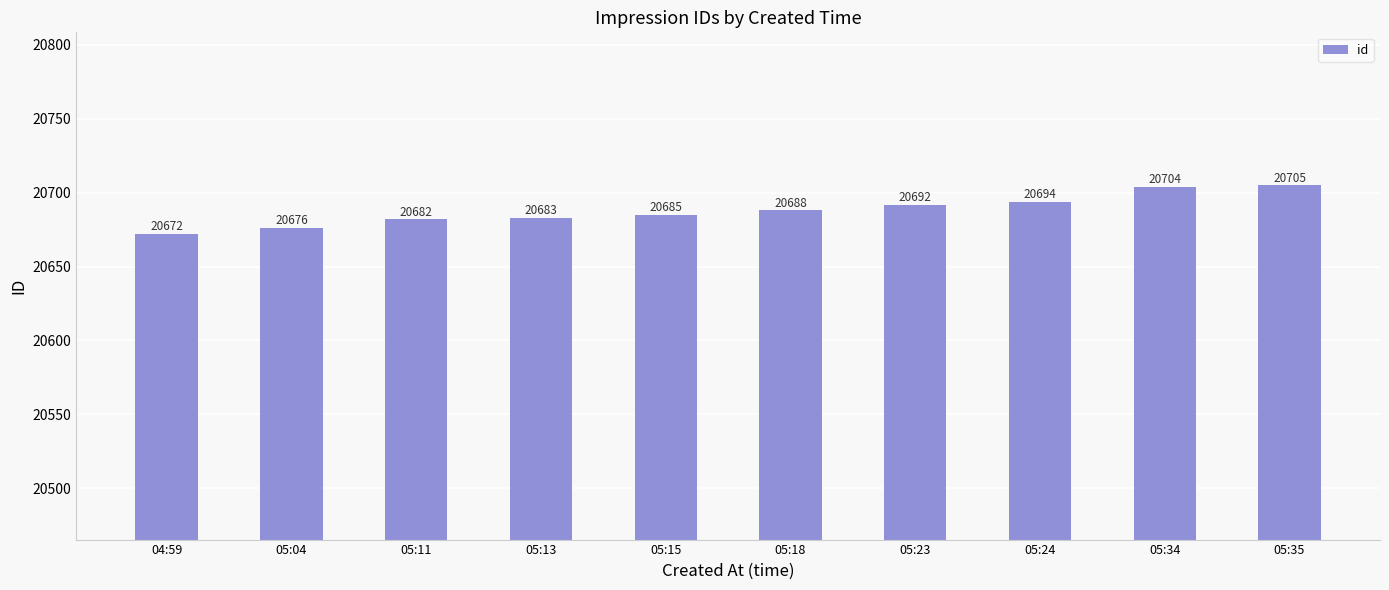

Reading right to left, extract all data points from this chart.

20705	20704	20694	20692	20688	20685	20683	20682	20676	20672